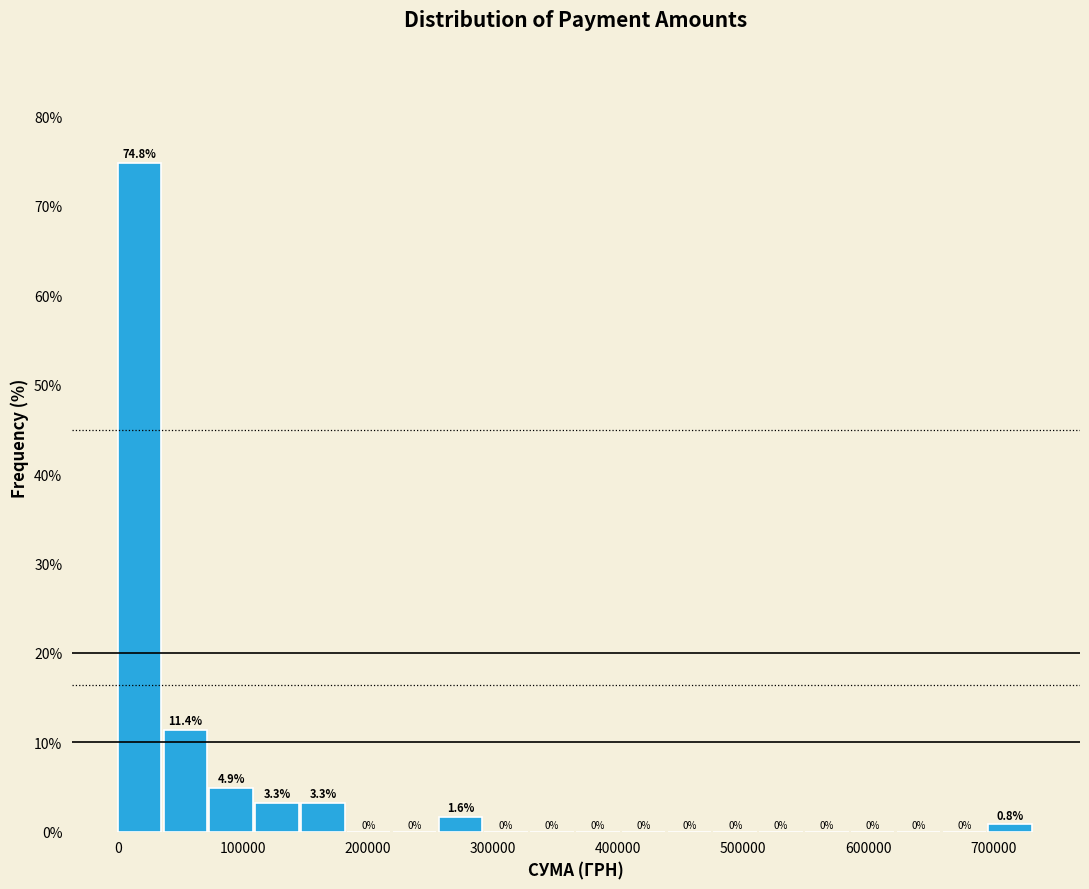

Around what value on the x-axis is the tallest bar? Give the approximate position of its centre, as read against the axis.

20000